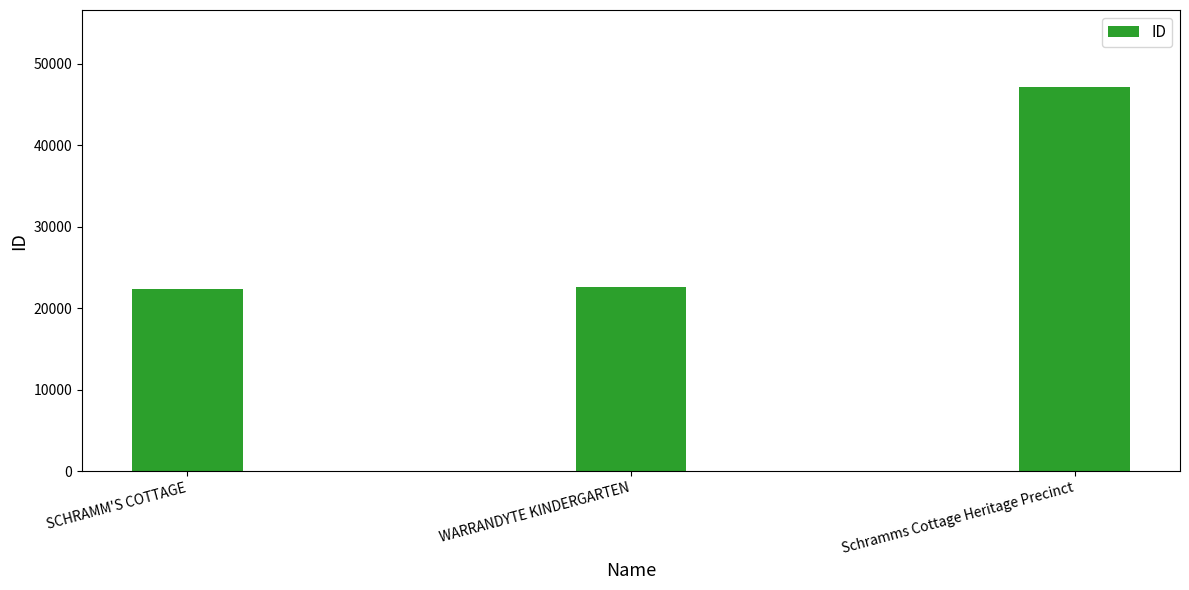

What is the change in value from SCHRAMM'S COTTAGE to WARRANDYTE KINDERGARTEN?

+251